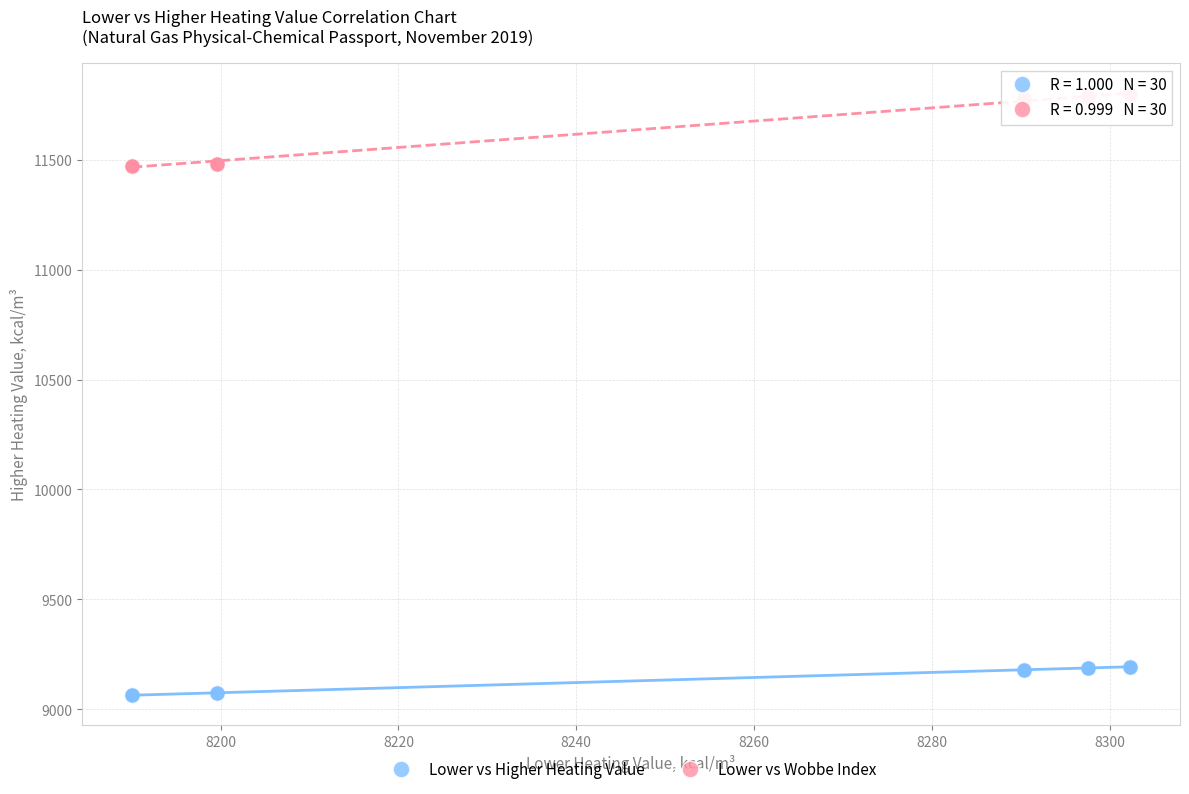

Which series reaches the maximum Y coordinate?

Lower vs Wobbe Index